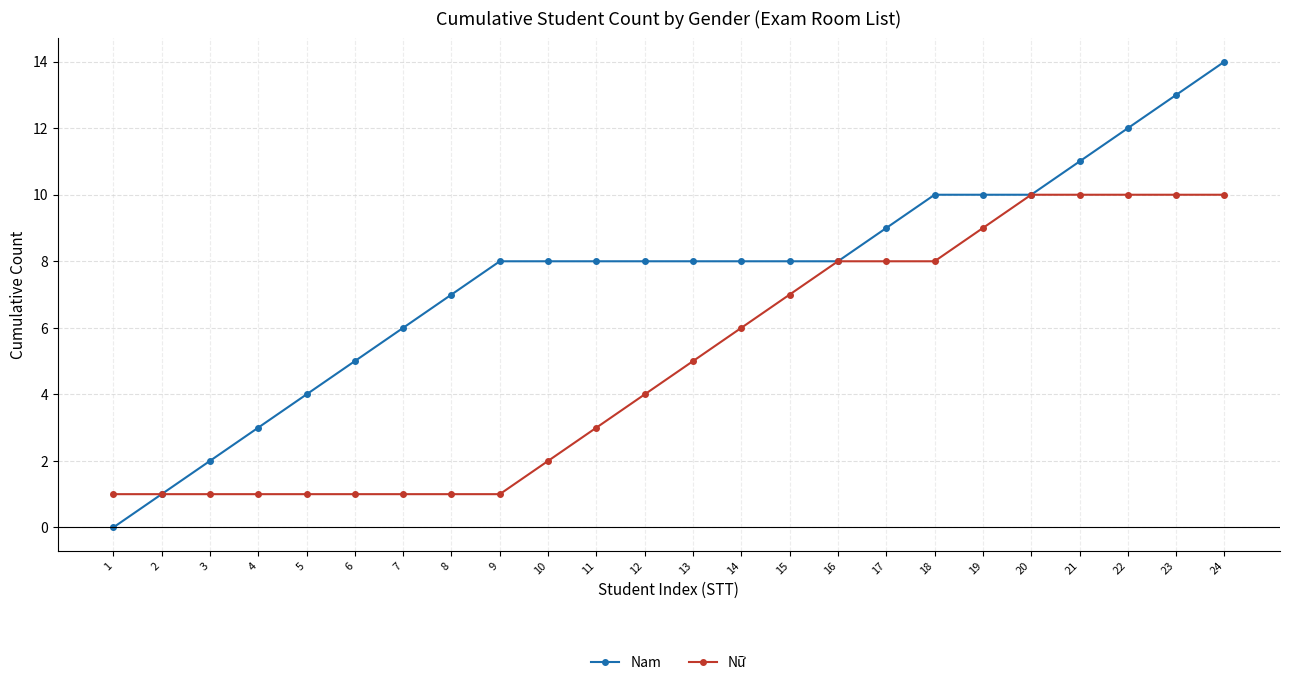

Is the value of Nữ at 21 greater than the value of Nam at 8?

Yes